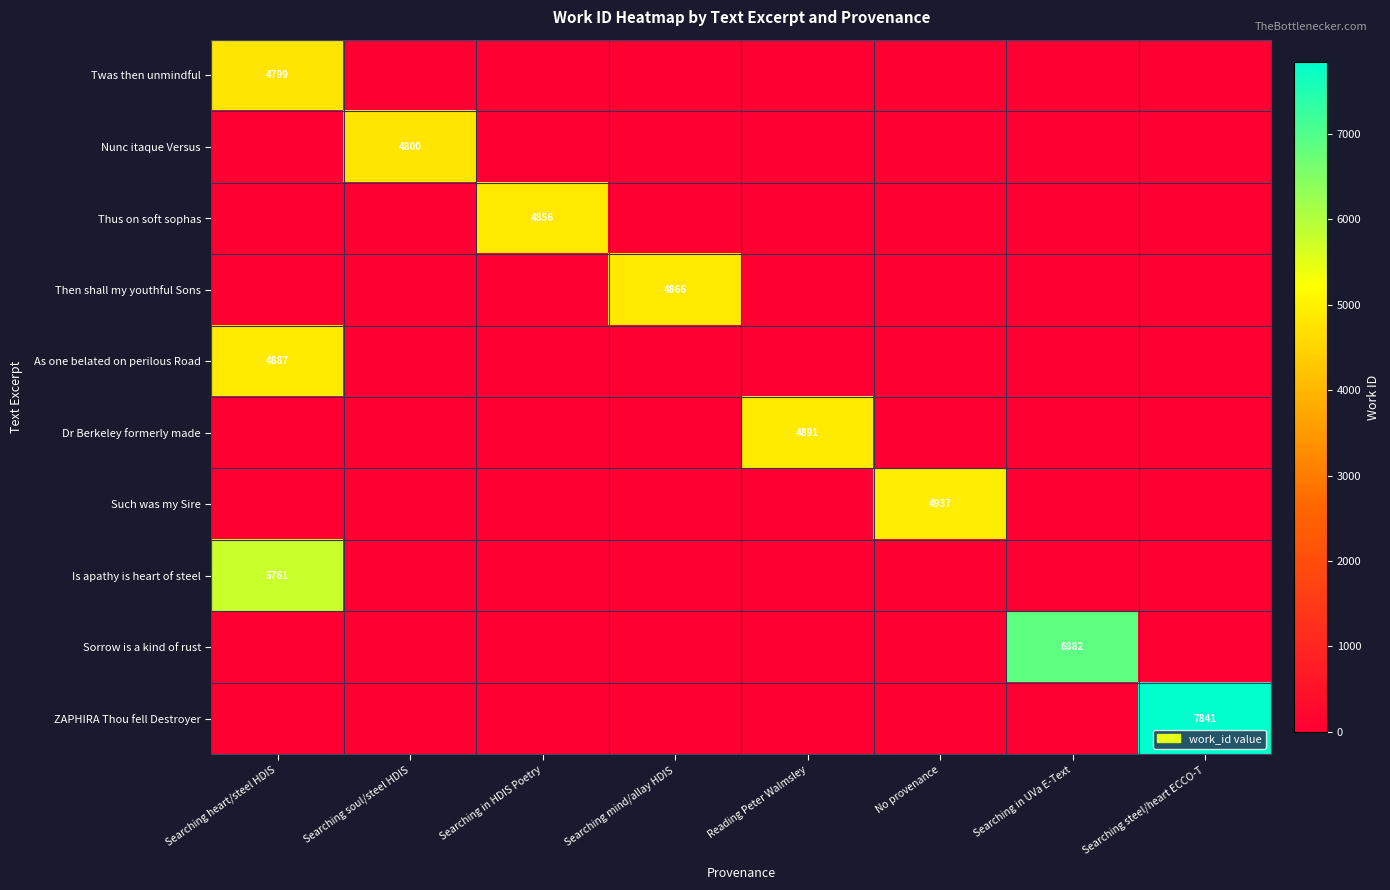

Is the value of Nunc itaque Versus at Searching soul/steel HDIS greater than the value of Dr Berkeley formerly made at Reading Peter Walmsley?

No